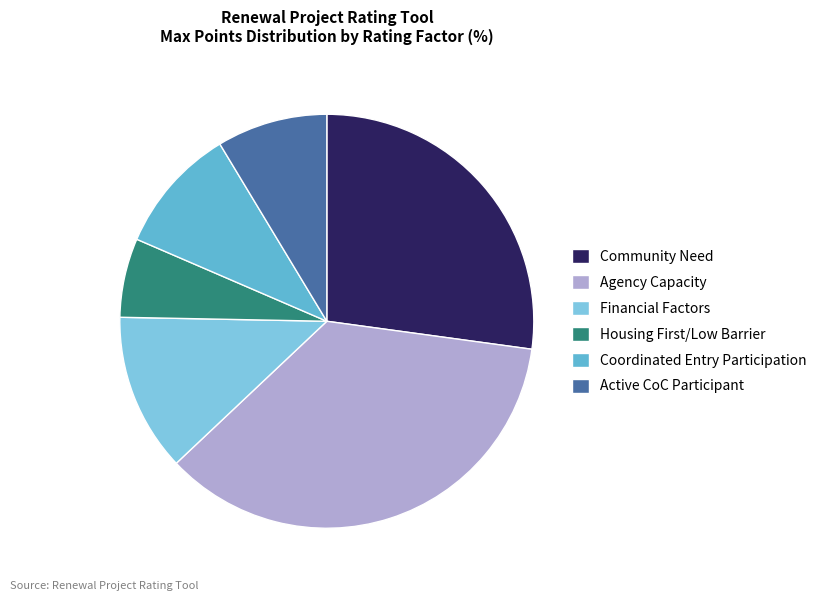

How many slices are in this pie chart?

6